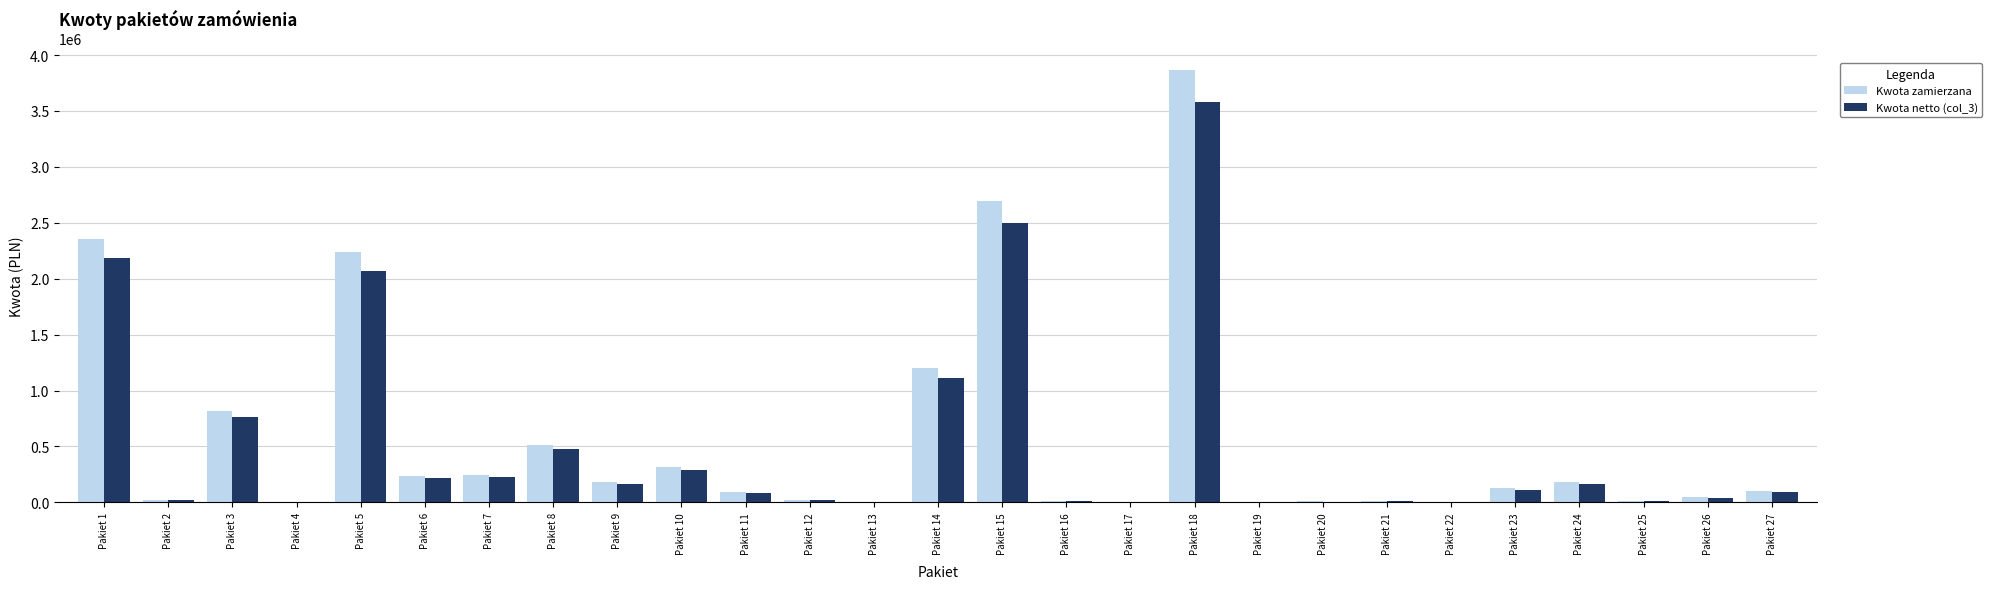

At which label is Kwota zamierzana closest to 1932371?

Pakiet 5